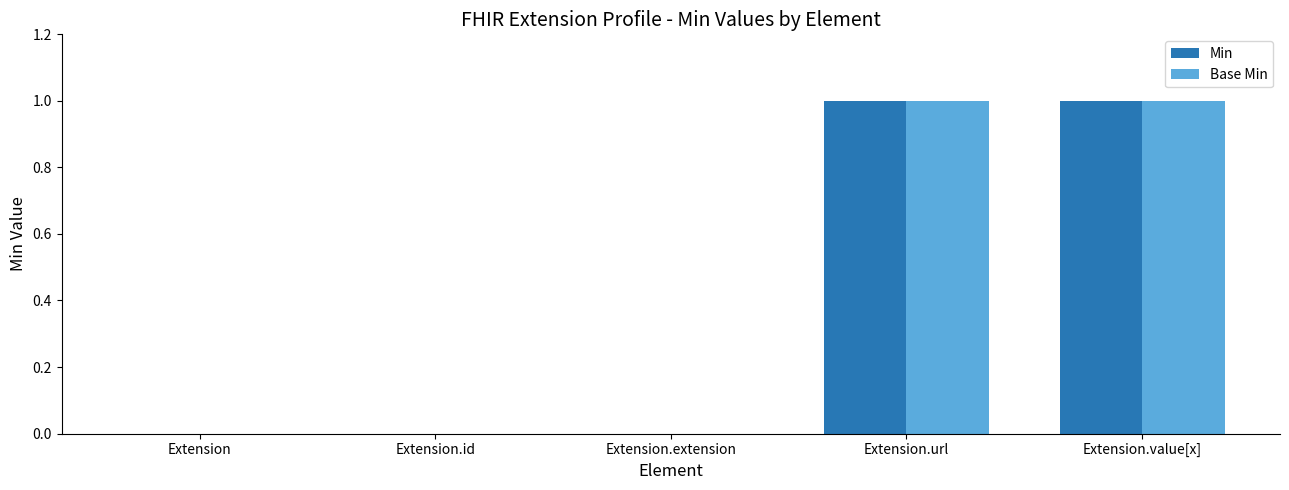

Count the number of data series in this chart.

2